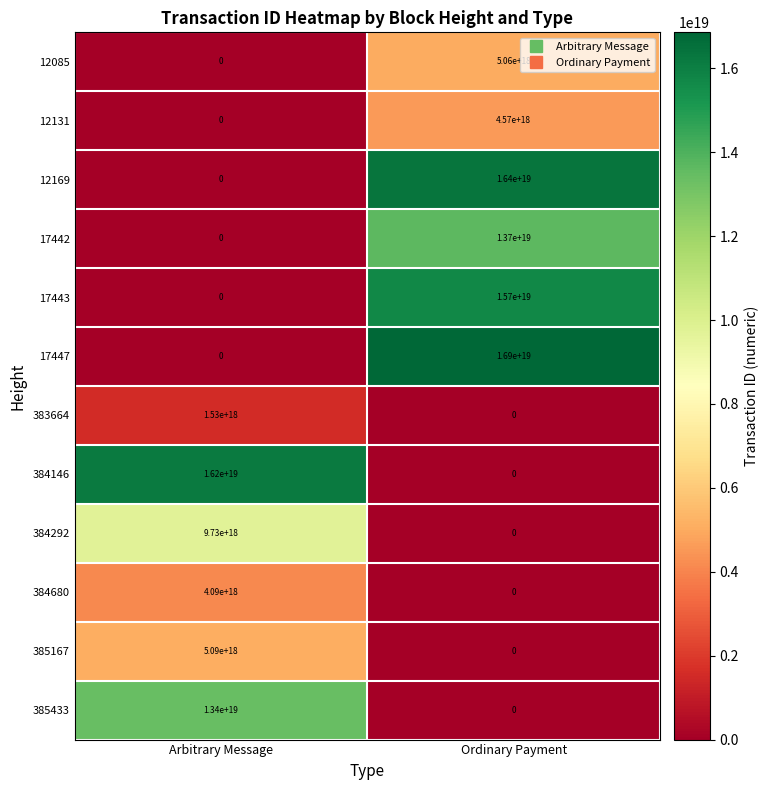

The value of 385167 at Ordinary Payment is 0. True or false?

True